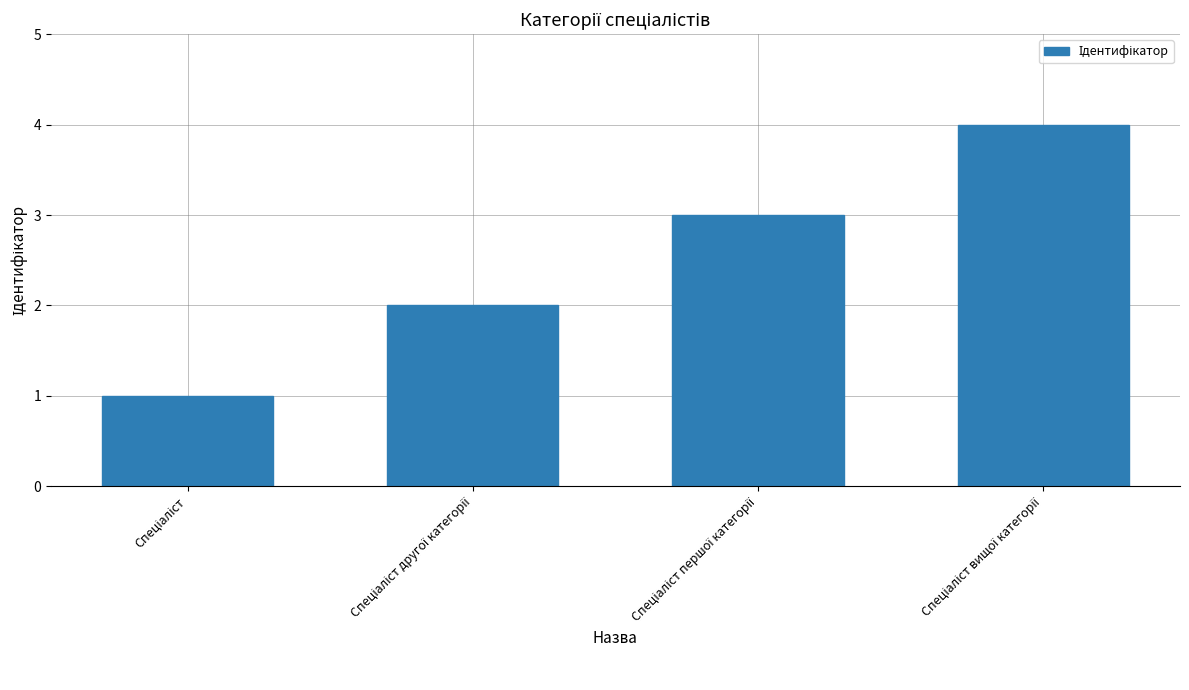

What is the maximum value shown in the chart?

4